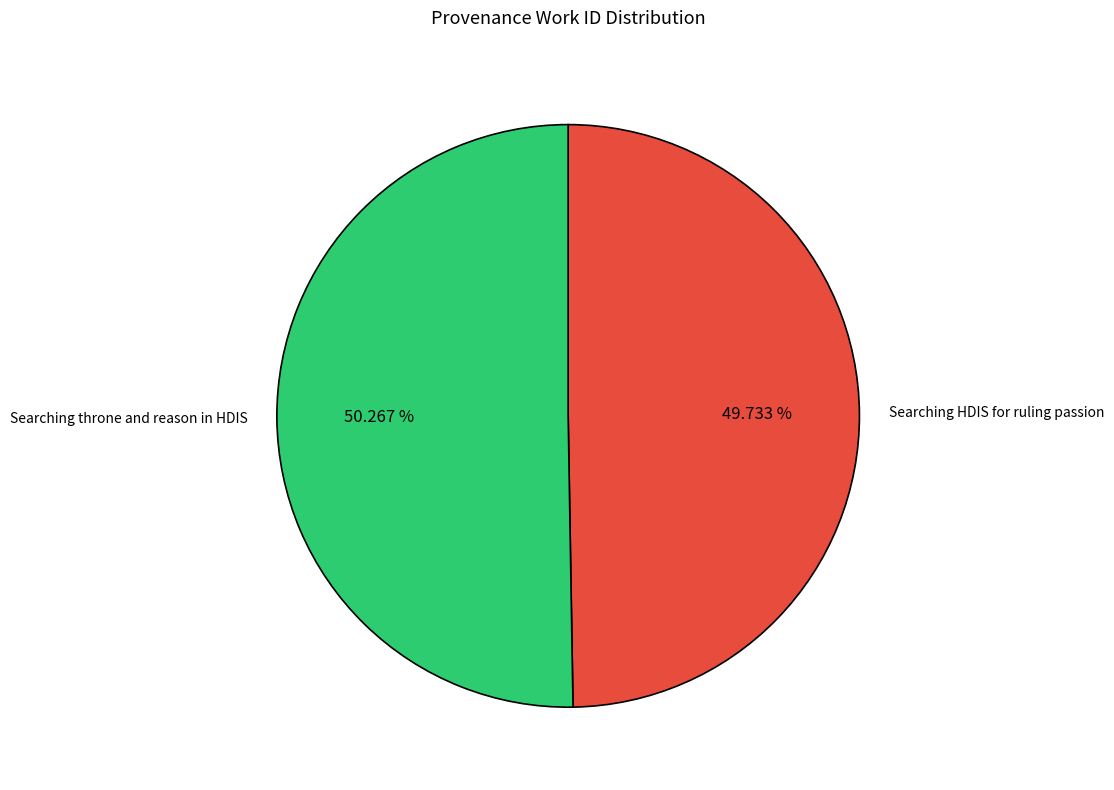

To the nearest percent, what is the combined percentage of Searching throne and reason in HDIS and Searching HDIS for ruling passion?

100%